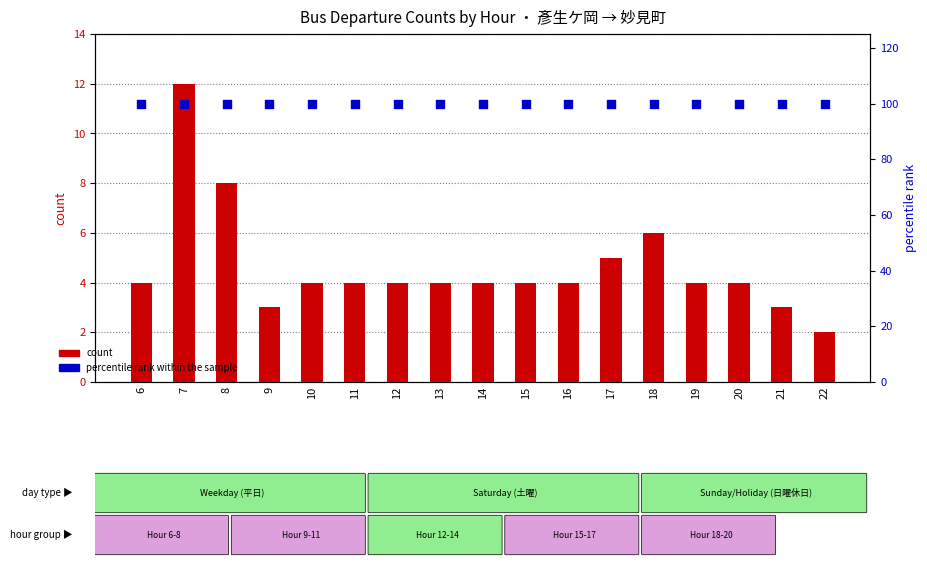

Which series has the largest Y range (max minus min)?

count